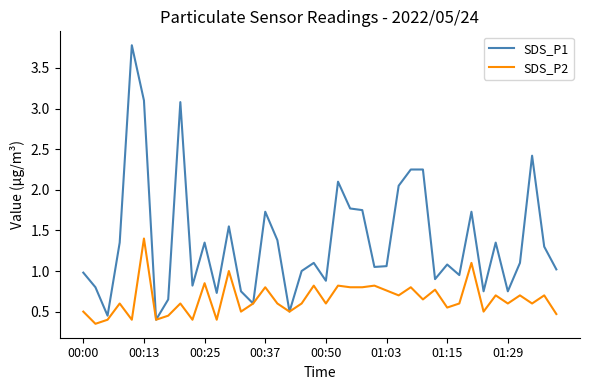

Rank the series by their maximum value, from highest to lowest.

SDS_P1, SDS_P2